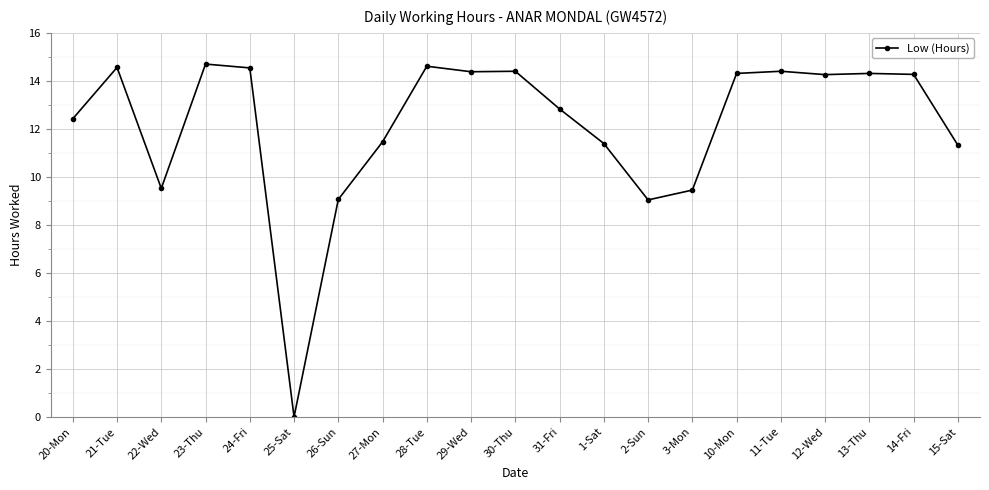

At which label does the data first exceed 14?

21-Tue